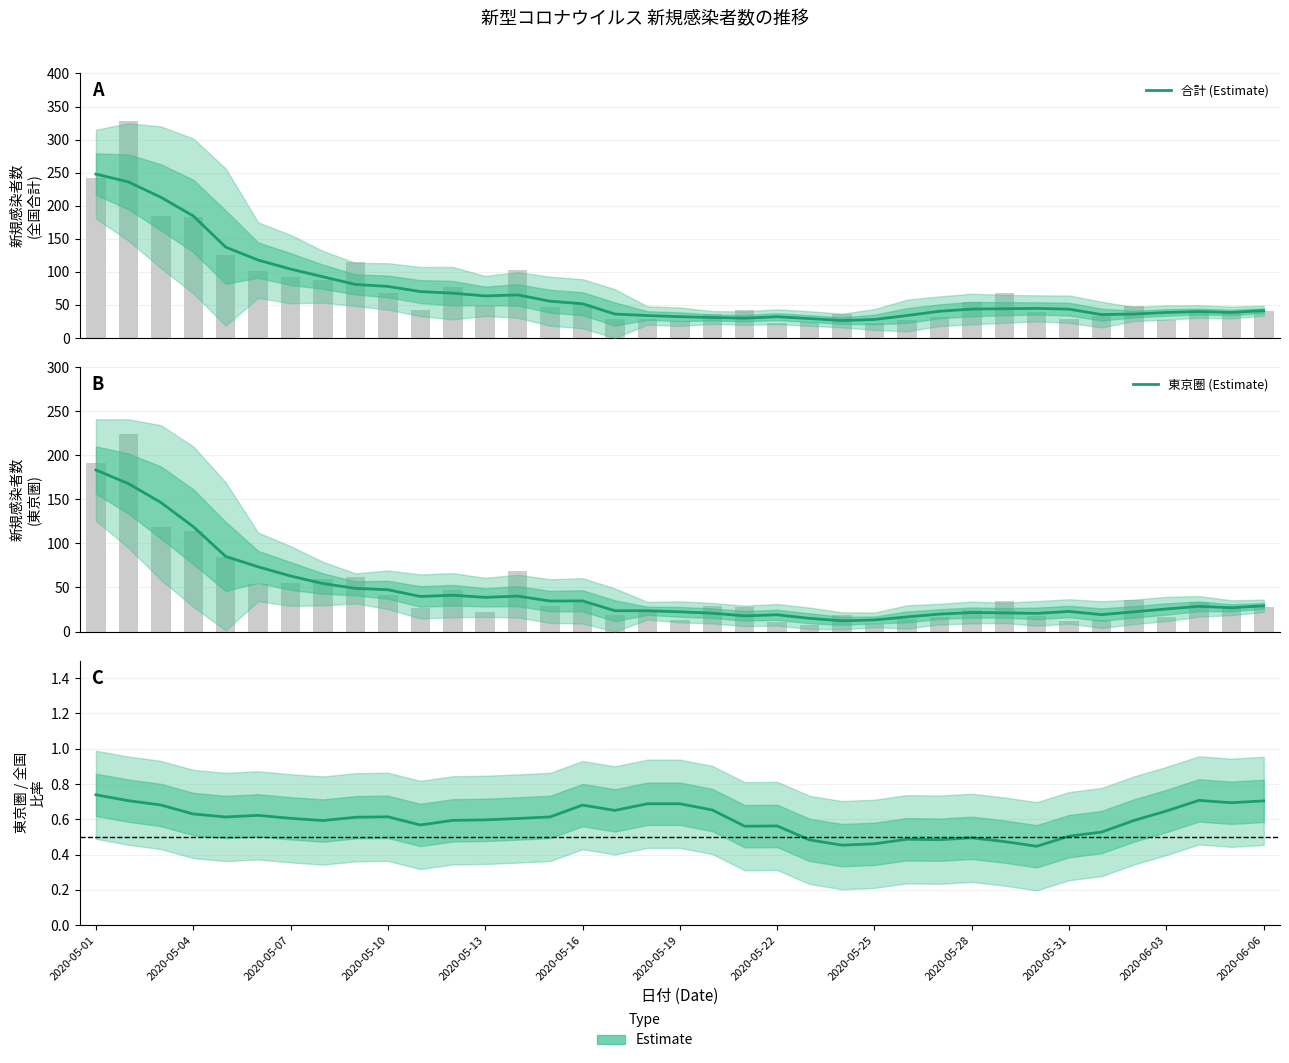

What is the difference between the highest and lowest values at 2020-05-25?

14.8